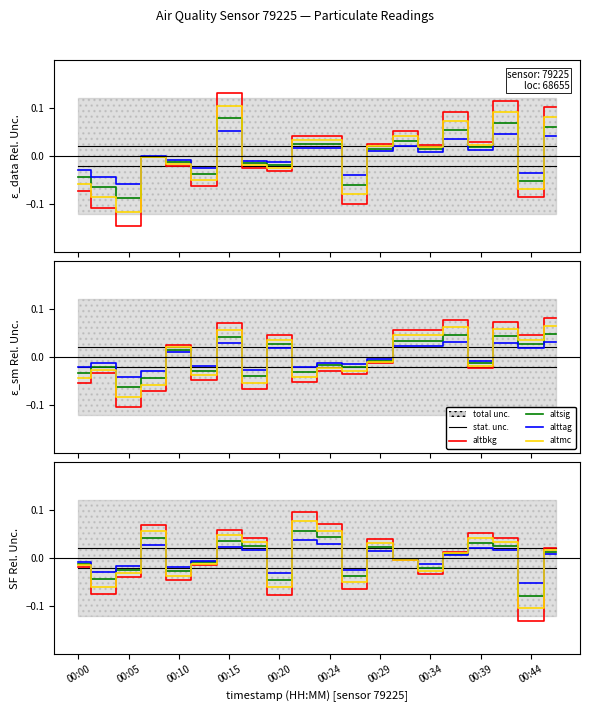

How many lines are shown in the chart?

5